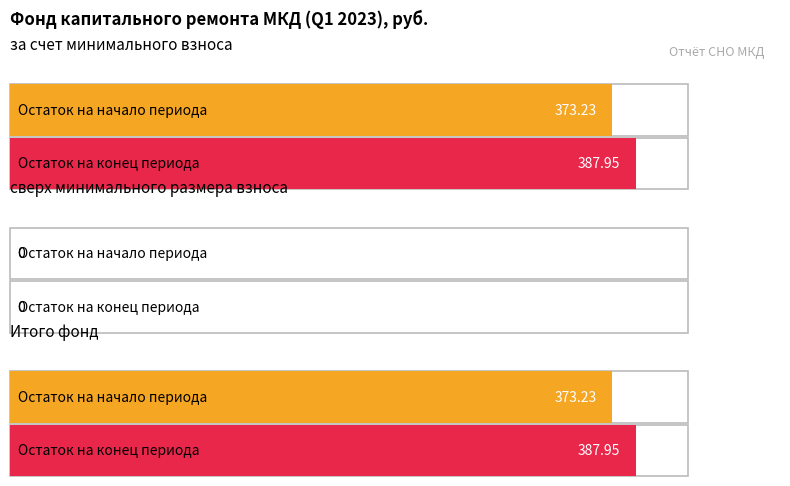

Which has a higher value, за счет минимального взноса or Итого фонд?

за счет минимального взноса